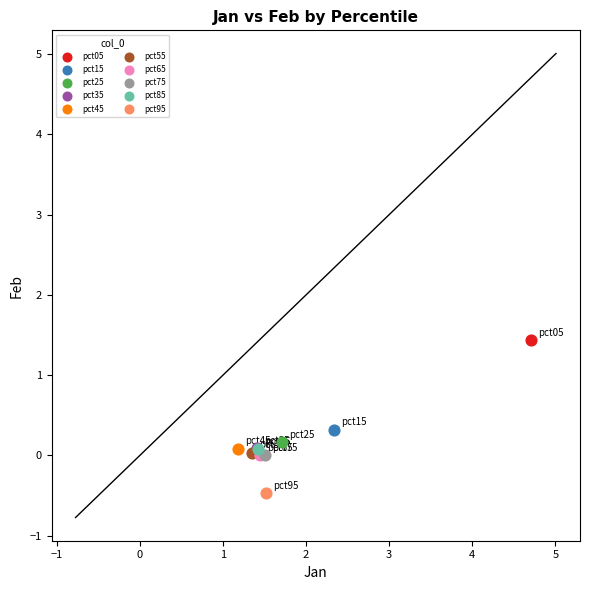

What are all the series names shown in the legend?

pct05, pct15, pct25, pct35, pct45, pct55, pct65, pct75, pct85, pct95